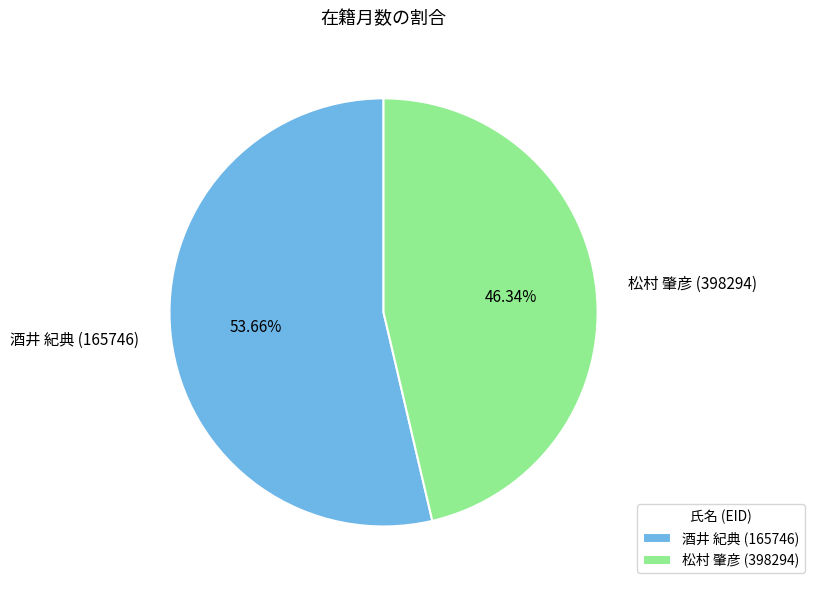

To the nearest percent, what portion does 松村 肇彦 (398294) represent?

46%